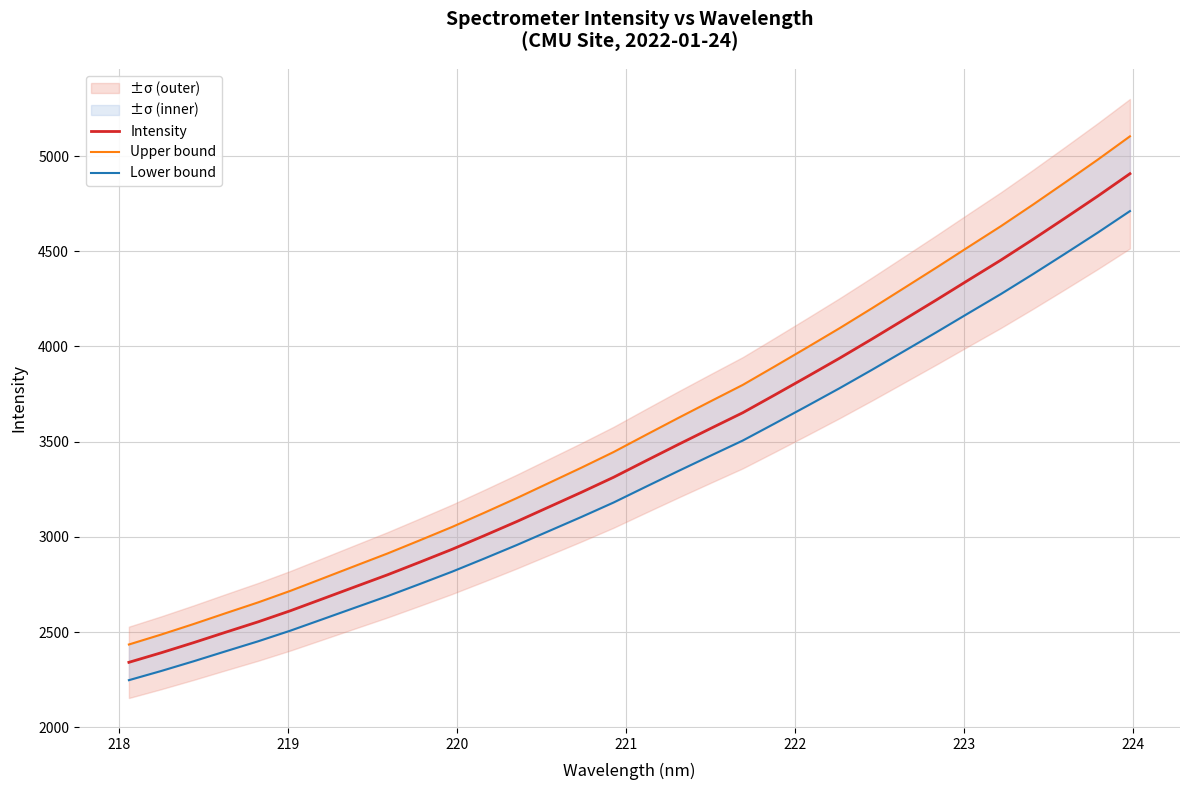

What is the sum of all Lower bound values?

106029.6